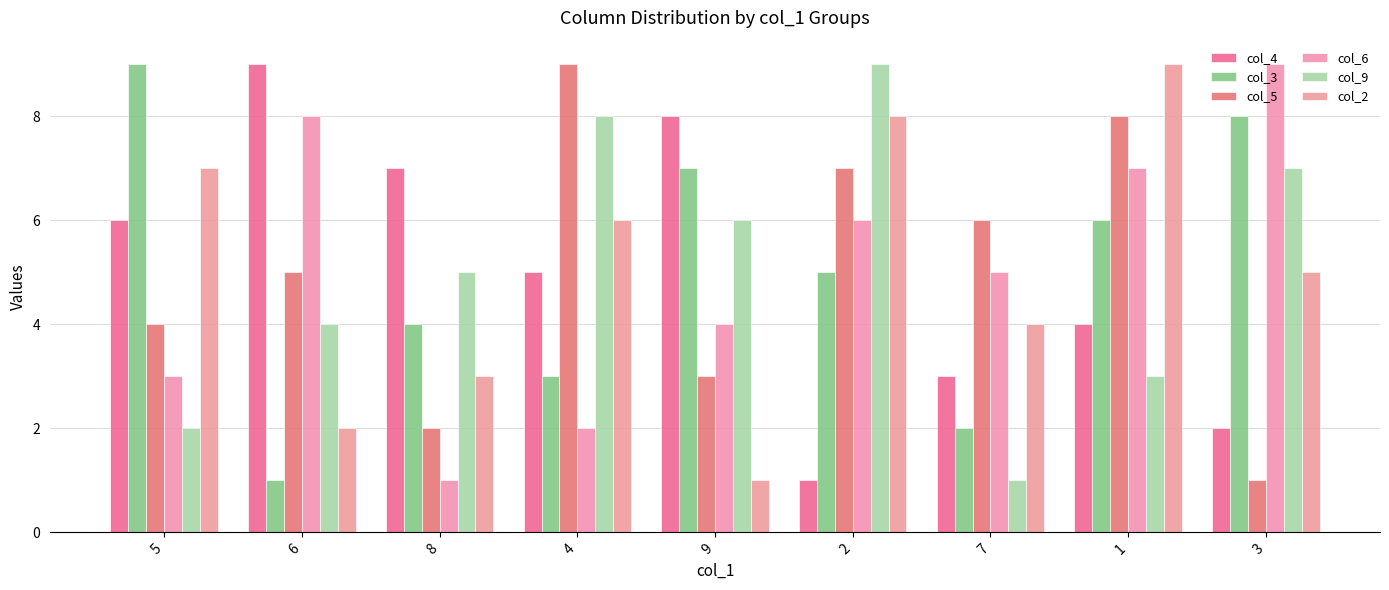

What is the difference between the highest and lowest values at 5?

7